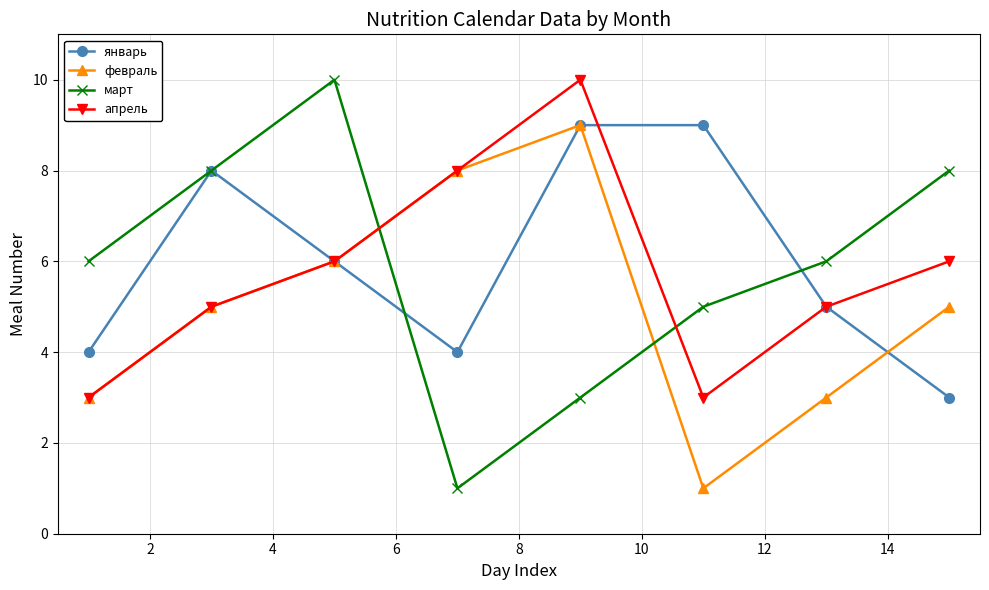

How many interior local valleys does the апрель series have?

1